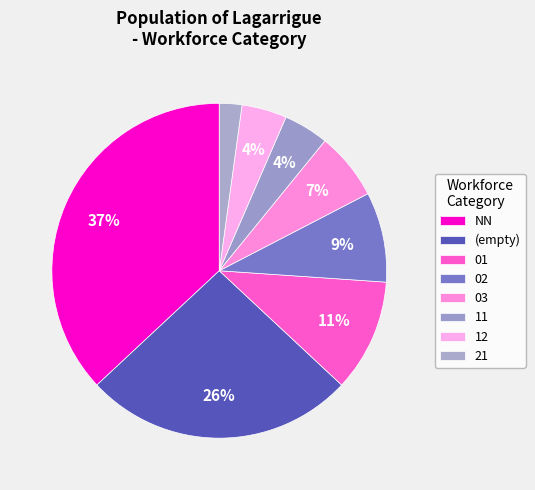

Is there a majority slice in this chart?

No